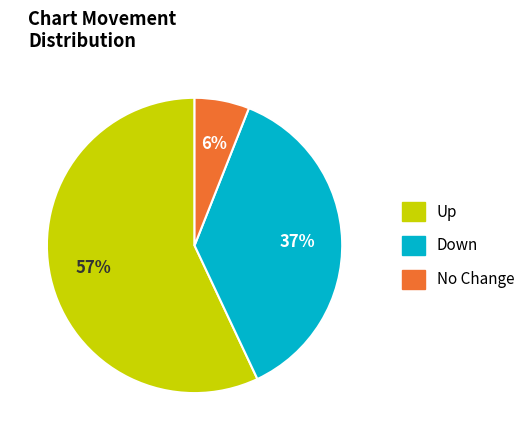

Does any single category account for the majority?

Yes